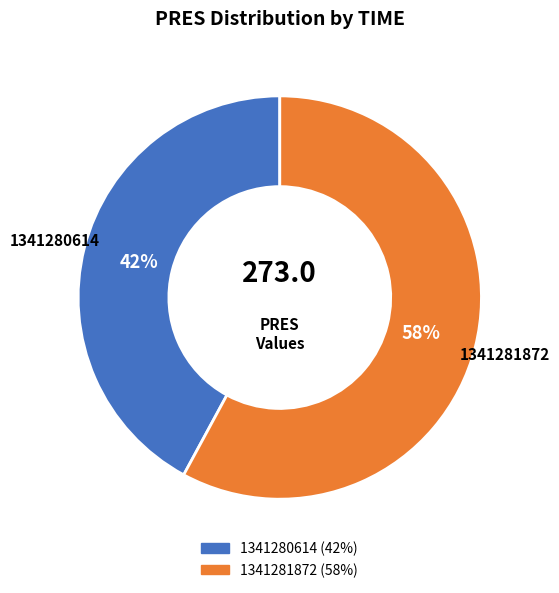

Which slice is the smallest?

1341280614